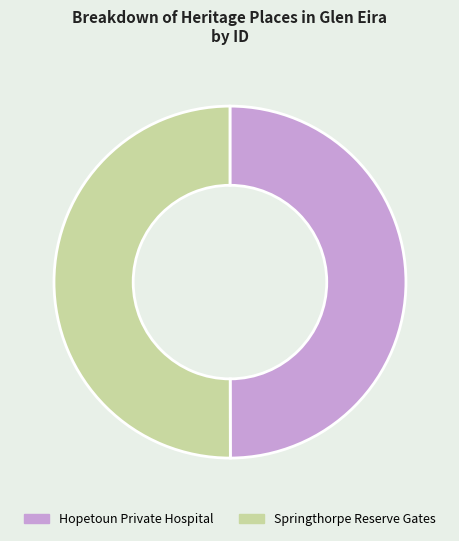

The Springthorpe Reserve Gates slice represents 38% of the pie. True or false?

False